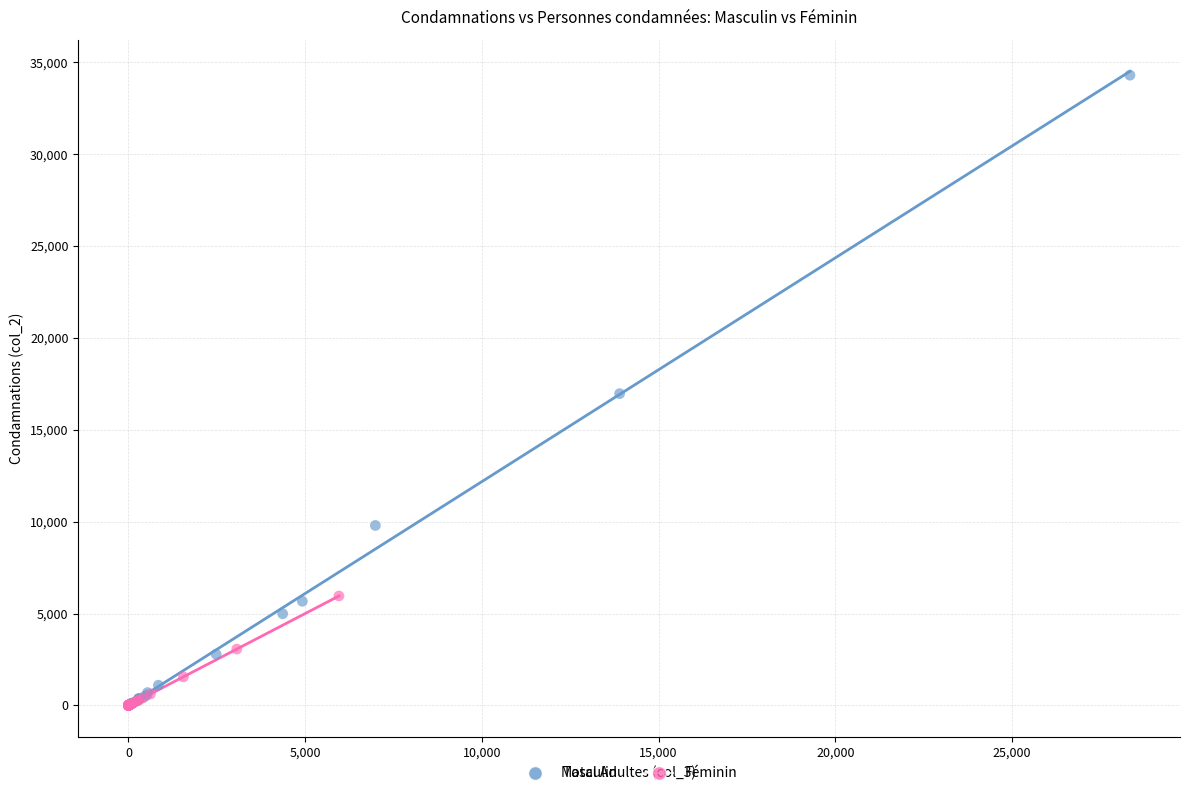

Which series reaches the maximum Y coordinate?

Masculin